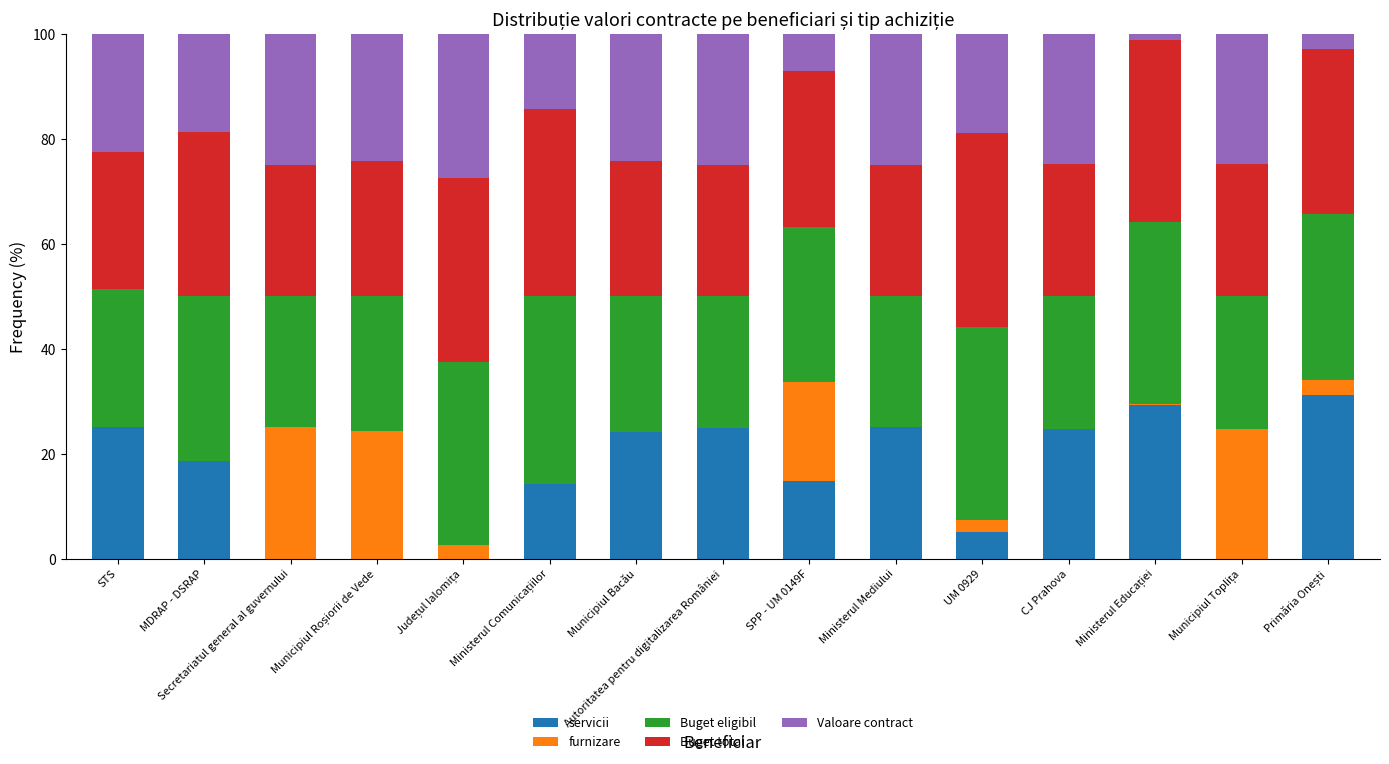

What is the sum of the servicii values at Ministerul Mediului and SPP - UM 0149F?

39.8